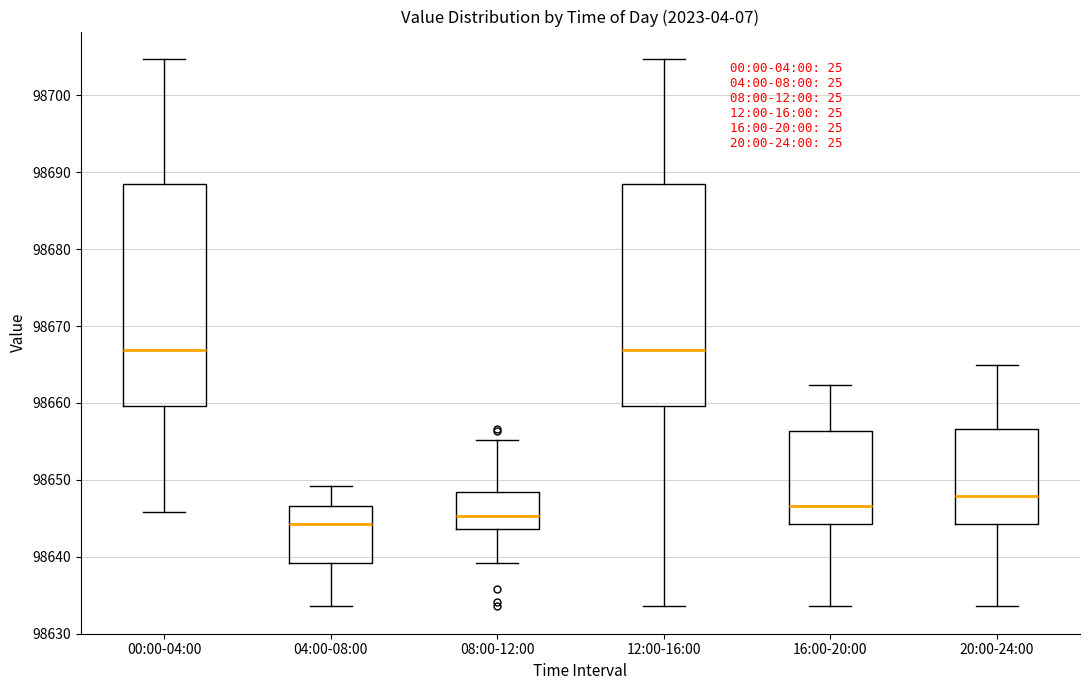

Reading left to right, transcribe this box plot: for each box, give where its median line is, the range the box spans, and where its two whiskers end, as read against the y-axis. The values are not printed on the chart, so give them approximately, as read against the axis.

00:00-04:00: median 98667, box 98660 to 98688, whiskers 98646 to 98705
04:00-08:00: median 98644, box 98639 to 98647, whiskers 98634 to 98649
08:00-12:00: median 98645, box 98644 to 98648, whiskers 98639 to 98655
12:00-16:00: median 98667, box 98660 to 98688, whiskers 98634 to 98705
16:00-20:00: median 98647, box 98644 to 98656, whiskers 98634 to 98662
20:00-24:00: median 98648, box 98644 to 98657, whiskers 98634 to 98665